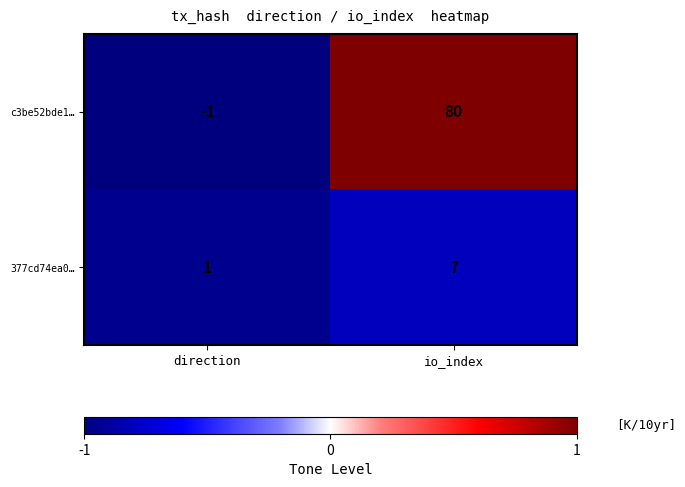

How many series are shown in this chart?

2